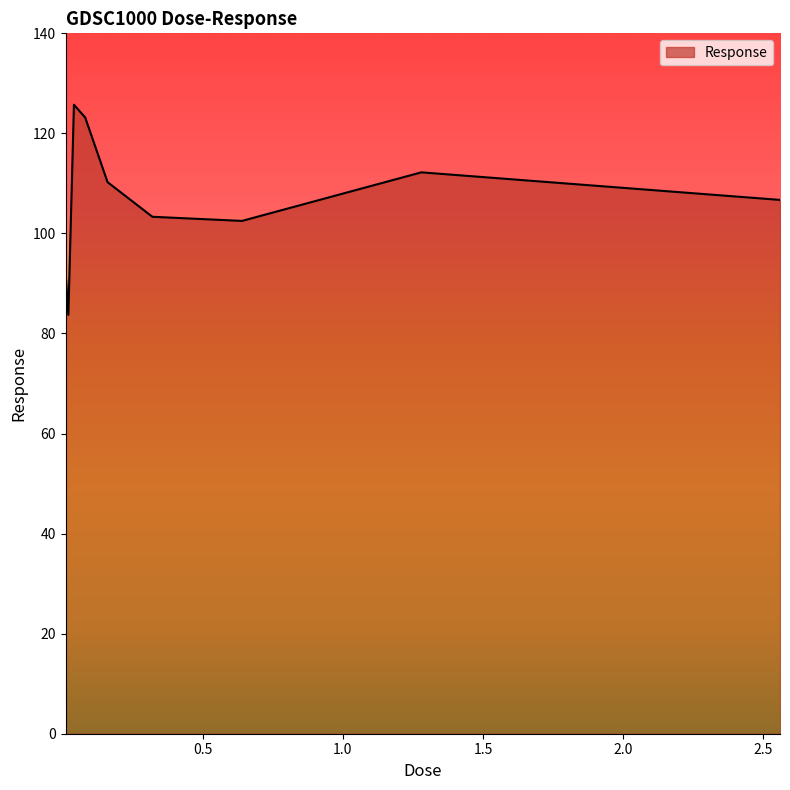

What is the smallest value displayed?

83.7